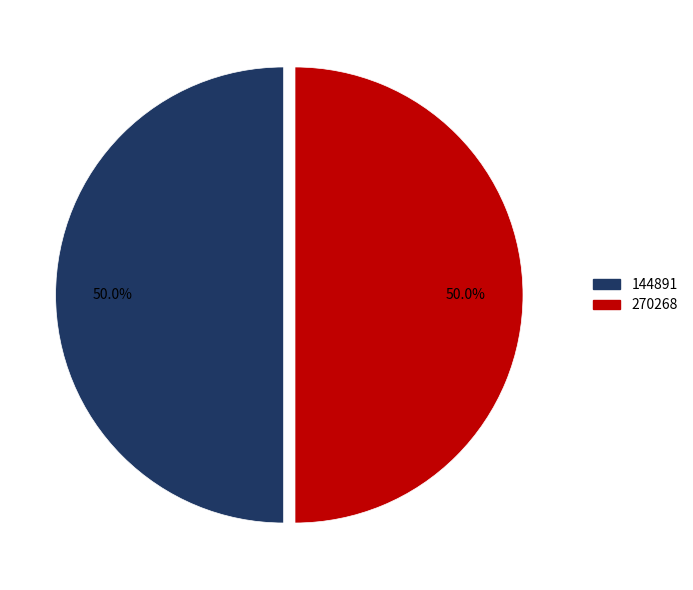

To the nearest percent, what portion does 144891 represent?

50%